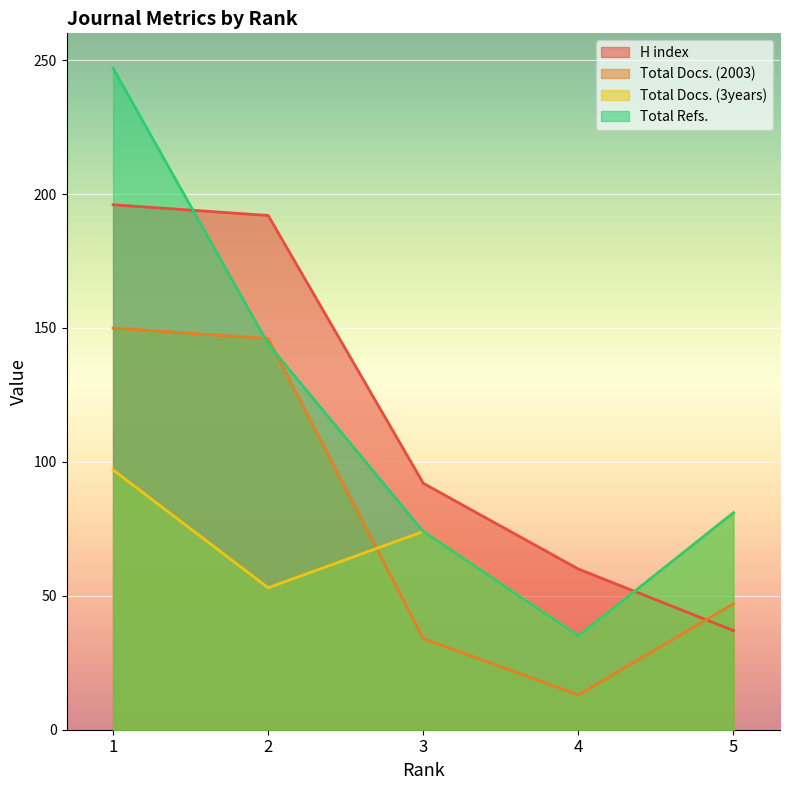

Where does the Total Refs. series first go above 81?

1